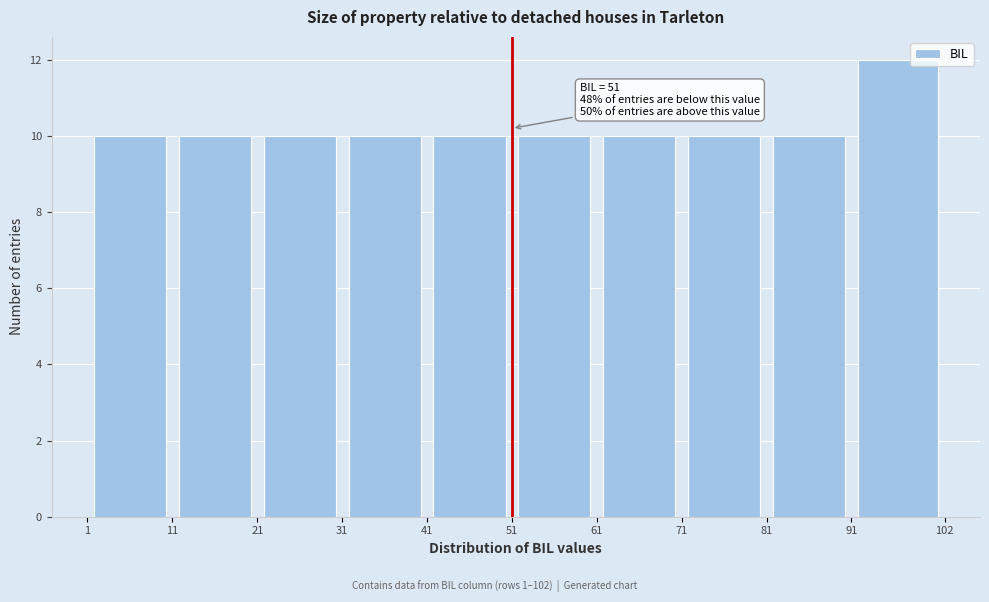

Over which range of the x-axis is the bar tallest?

91 to 102